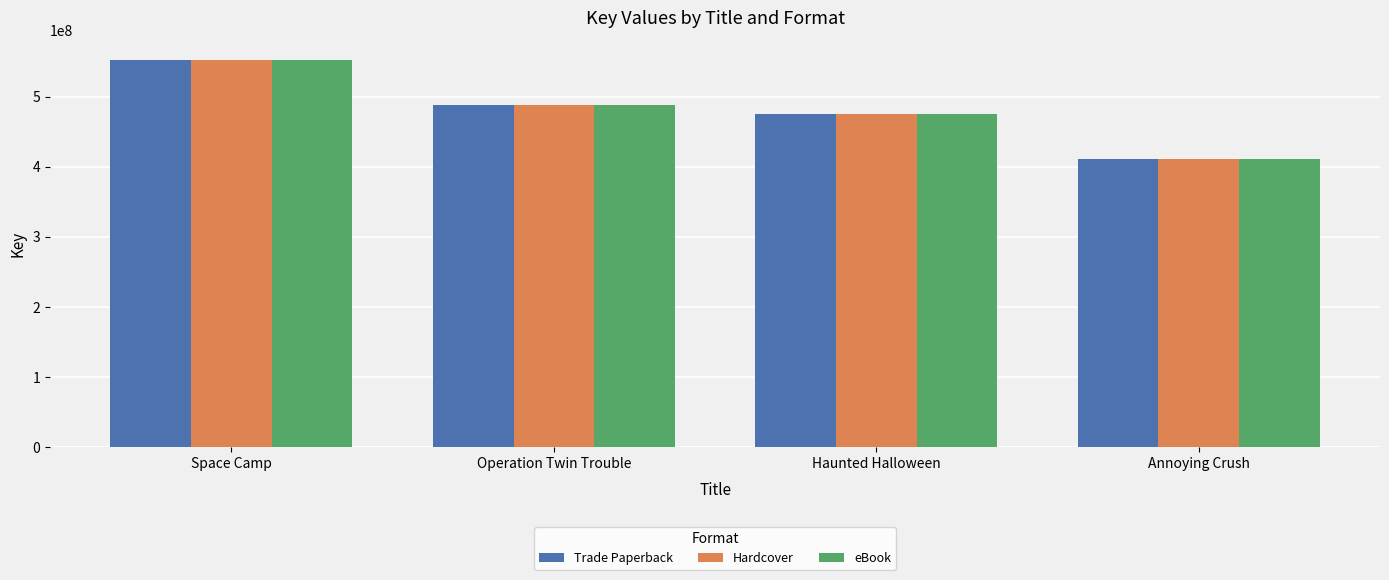

Reading left to right, what are all the values shown in this chart?

Trade Paperback: 552317018	487486136	475482567	411073238
Hardcover: 552317018	487486136	475482567	411073238
eBook: 552317018	487486136	475482567	411073238